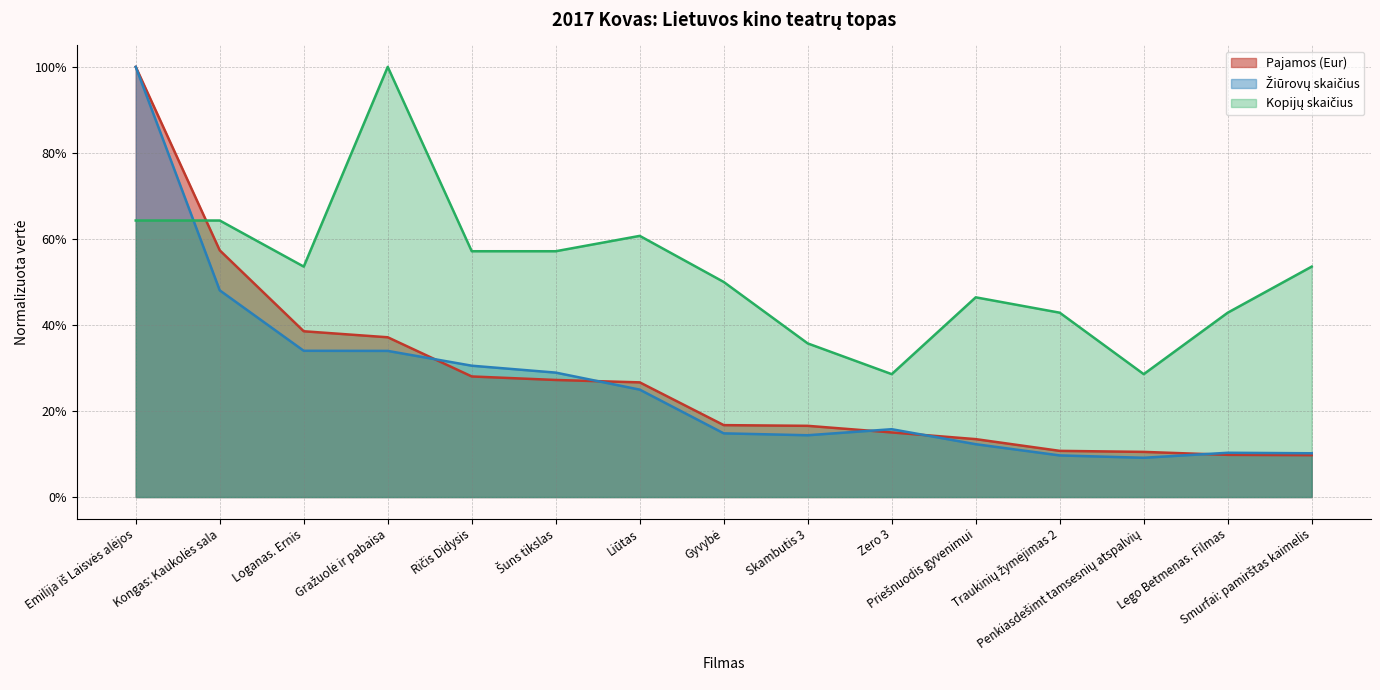

What is the highest value of the Žiūrovų skaičius series?

1.0